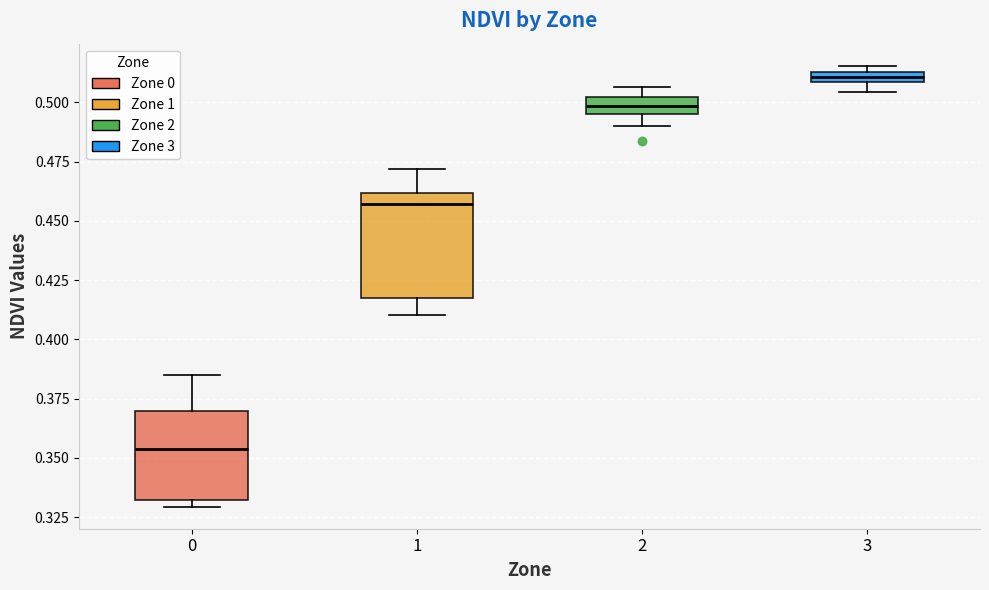

Which box has the highest median line?

3